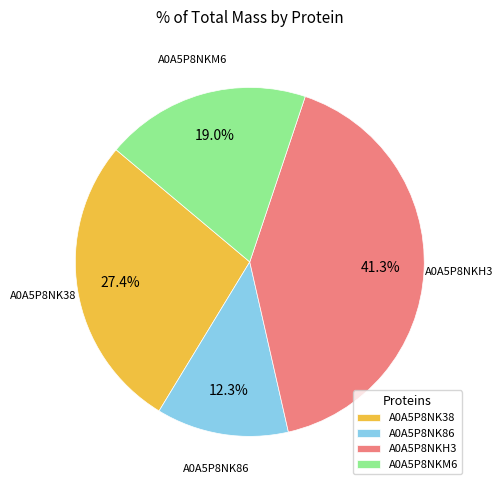

What is the ratio of the value at A0A5P8NK38 to the value at A0A5P8NKH3?

0.7